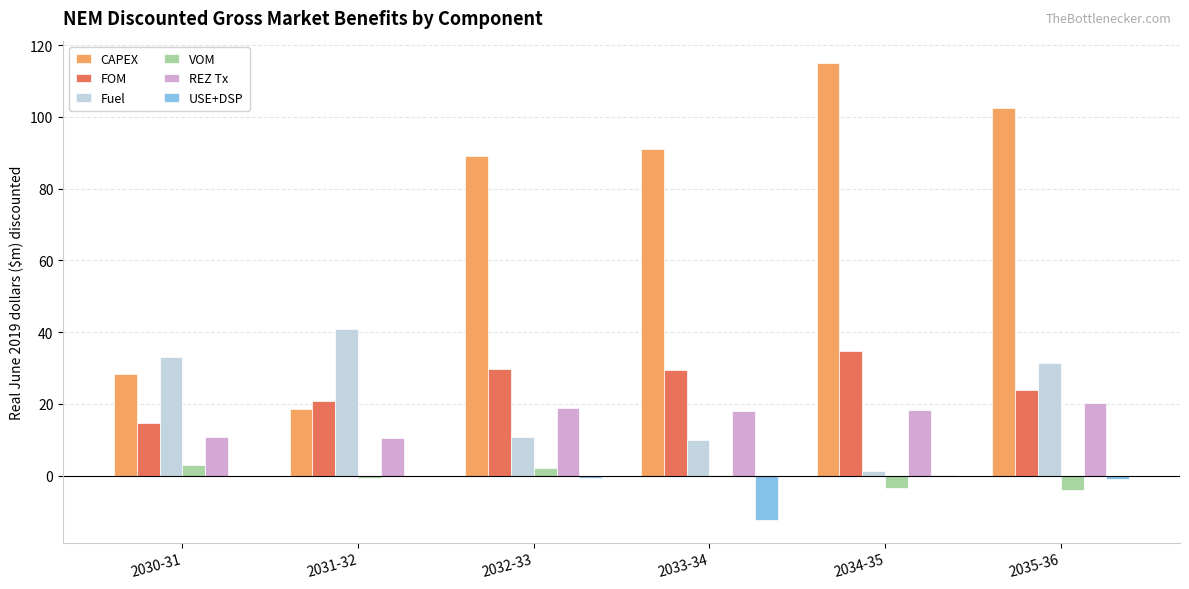

What is the maximum value for REZ Tx?

20.3